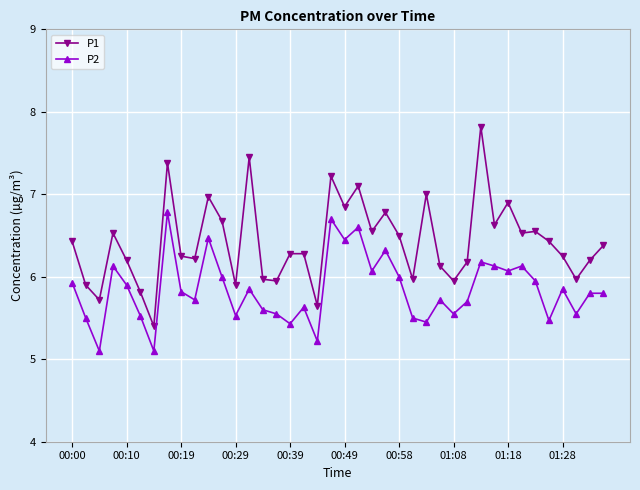

True or false: P1 has more than 0 interior local peaks.

True